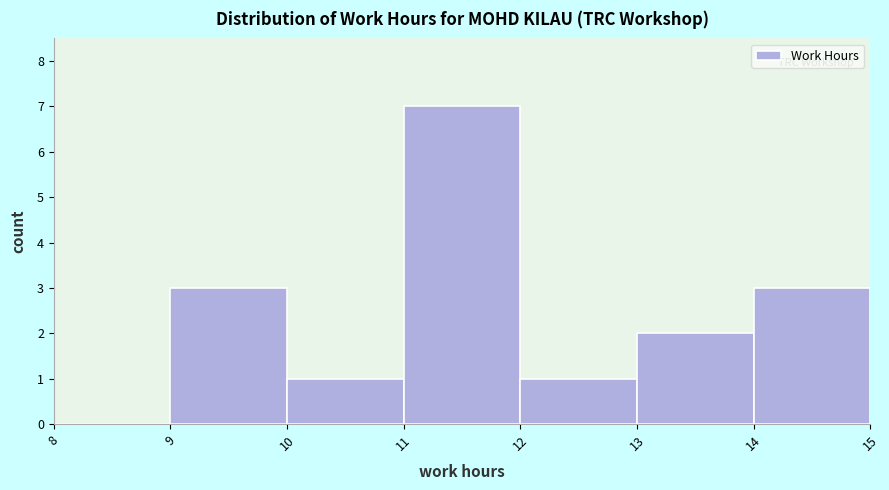

Which range on the x-axis has the tallest bar?

11 to 12